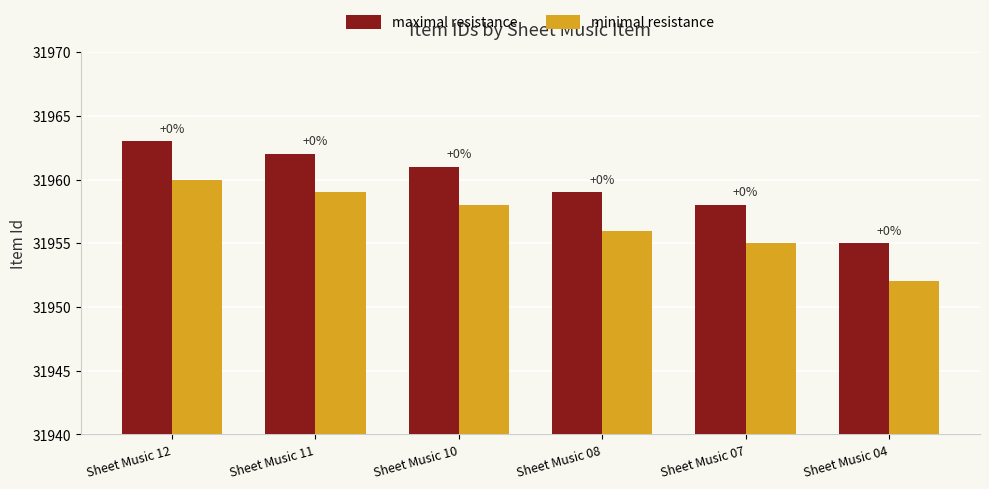

Reading left to right, extract all data points from this chart.

maximal resistance: Sheet Music 12=31963	Sheet Music 11=31962	Sheet Music 10=31961	Sheet Music 08=31959	Sheet Music 07=31958	Sheet Music 04=31955
minimal resistance: Sheet Music 12=31960	Sheet Music 11=31959	Sheet Music 10=31958	Sheet Music 08=31956	Sheet Music 07=31955	Sheet Music 04=31952